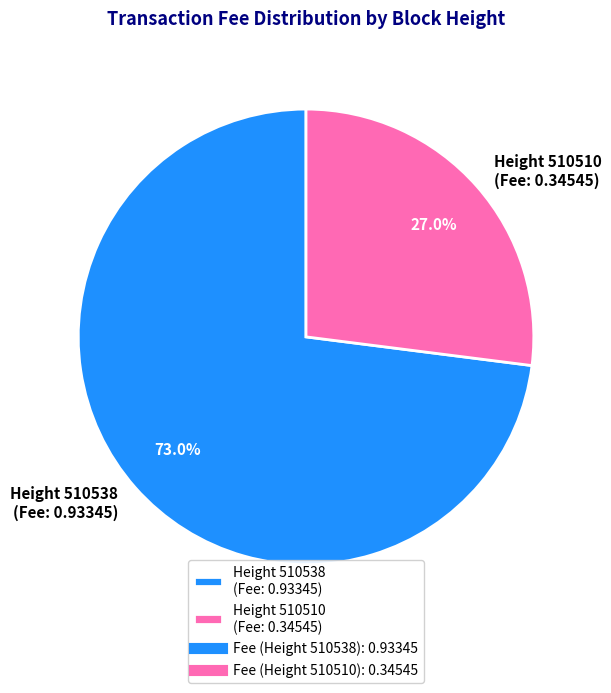

What percentage do Height 510538 (Fee: 0.93345) and Height 510510 (Fee: 0.34545) together represent?

100.0%